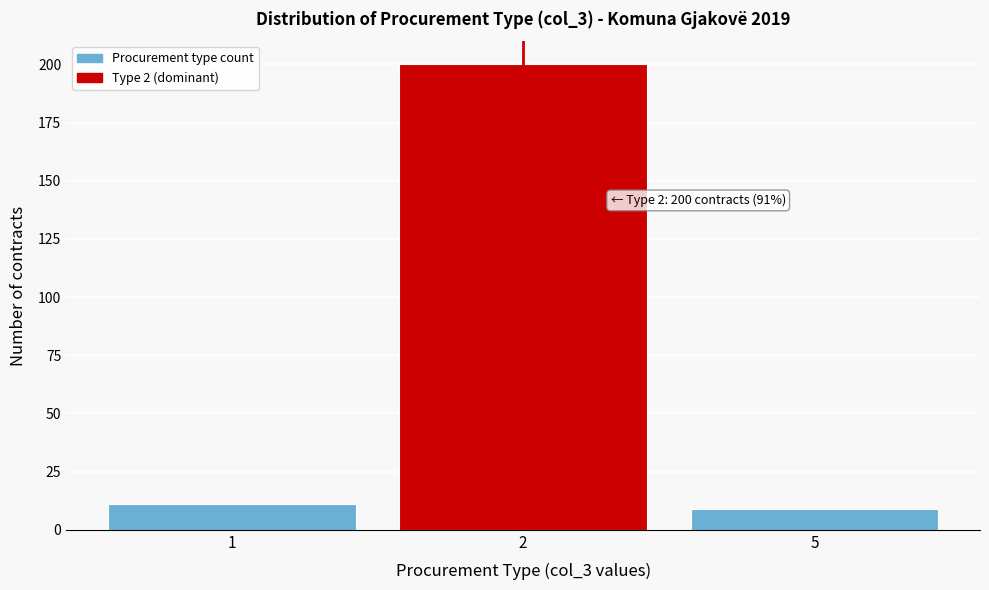

Reading right to left, transcribe all the data shown in this chart.

9	200	11